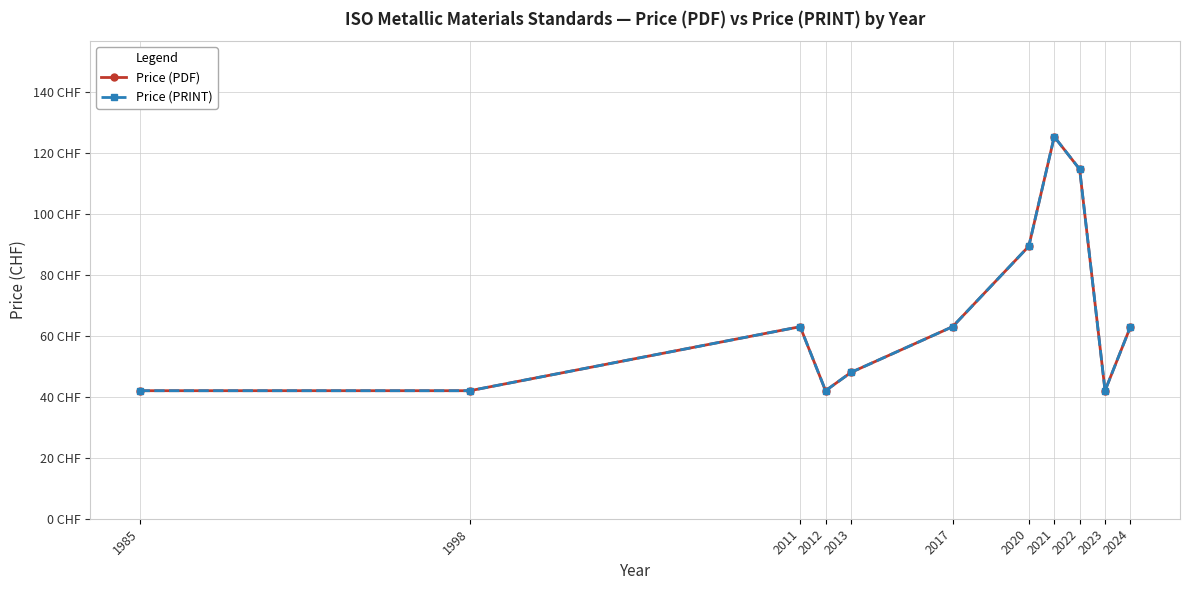

True or false: Price (PDF) and Price (PRINT) cross at least once.

False